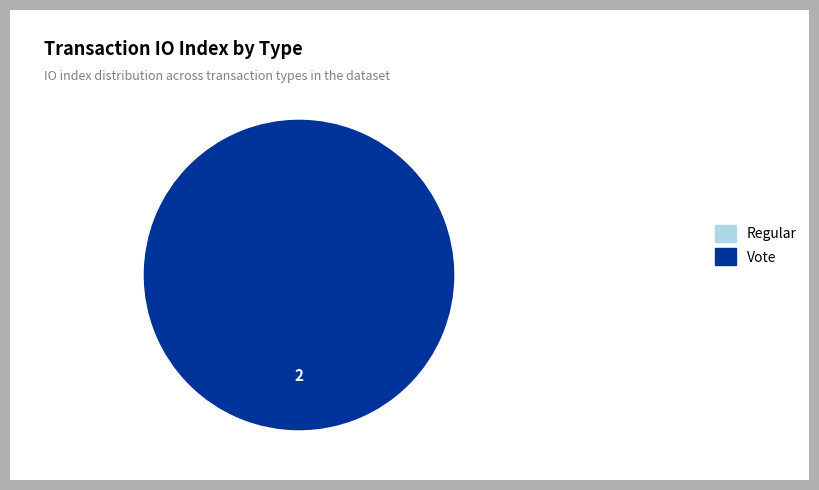

What is the change in value from Regular to Vote?

+2